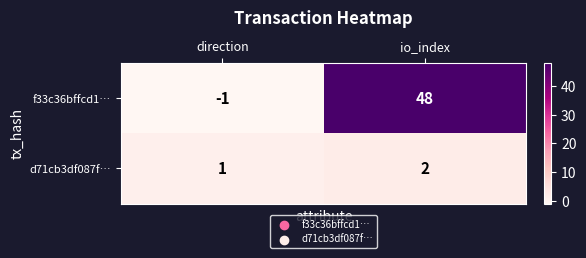

Reading left to right, what are all the values shown in this chart?

f33c36bffcd1…: direction=-1	io_index=48
d71cb3df087f…: direction=1	io_index=2